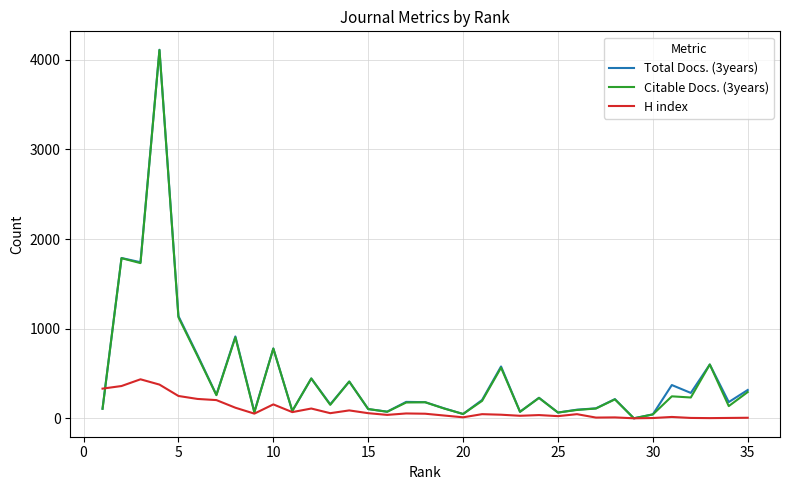

What is the maximum value shown in the chart?

4111